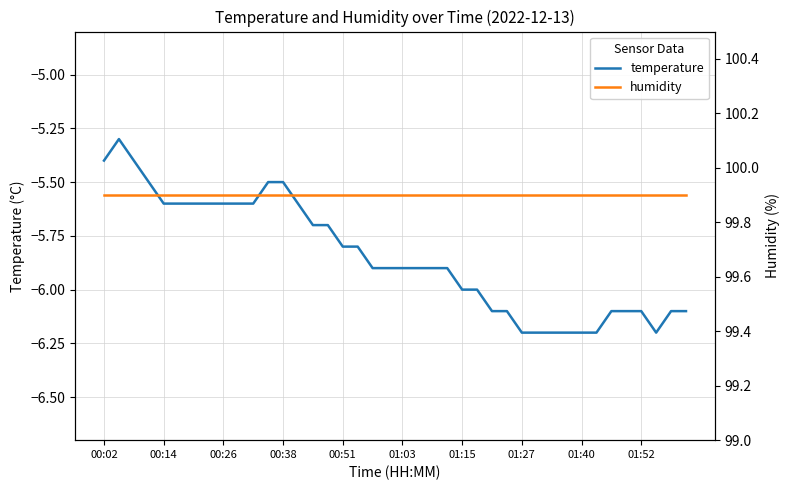

Is it true that humidity equals 174.3 at 01:27?

False